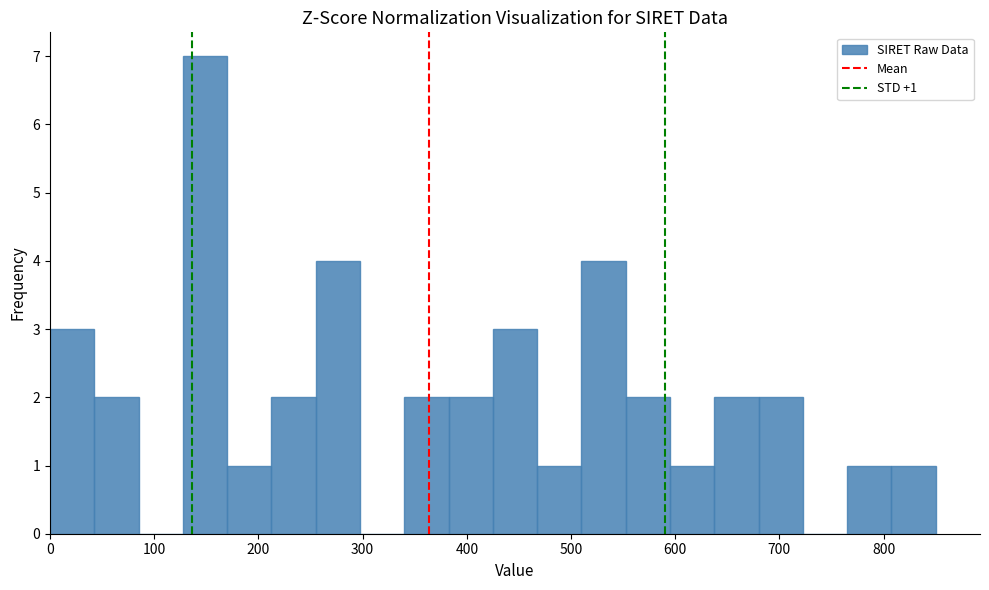

Over which range of the x-axis is the bar tallest?

130 to 170